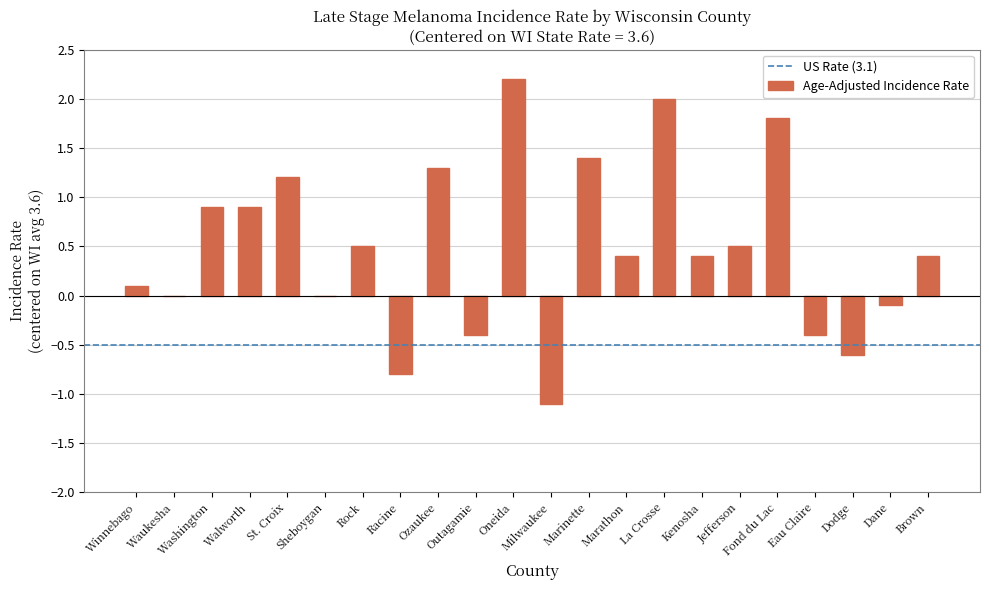

What is the maximum value shown in the chart?

2.2